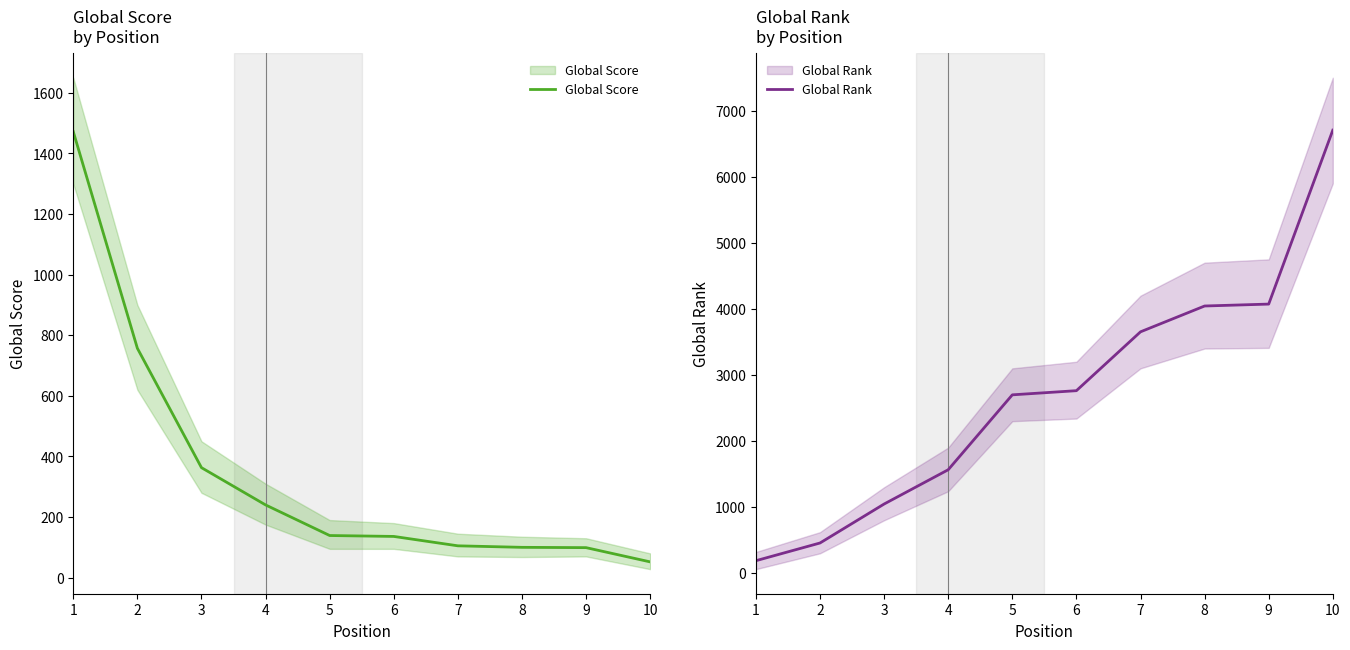

Between which two adjacent categories do Global Score and Global Rank first intersect?

2 and 3